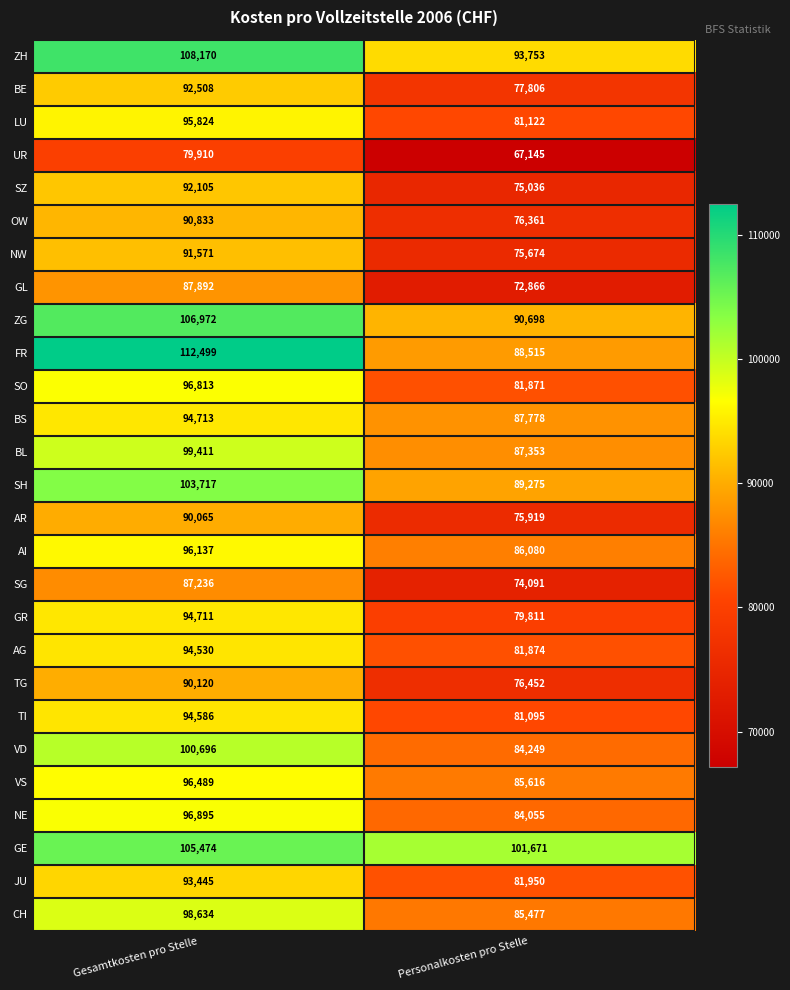

What is the sum of the LU values at Gesamtkosten pro Stelle and Personalkosten pro Stelle?

176946